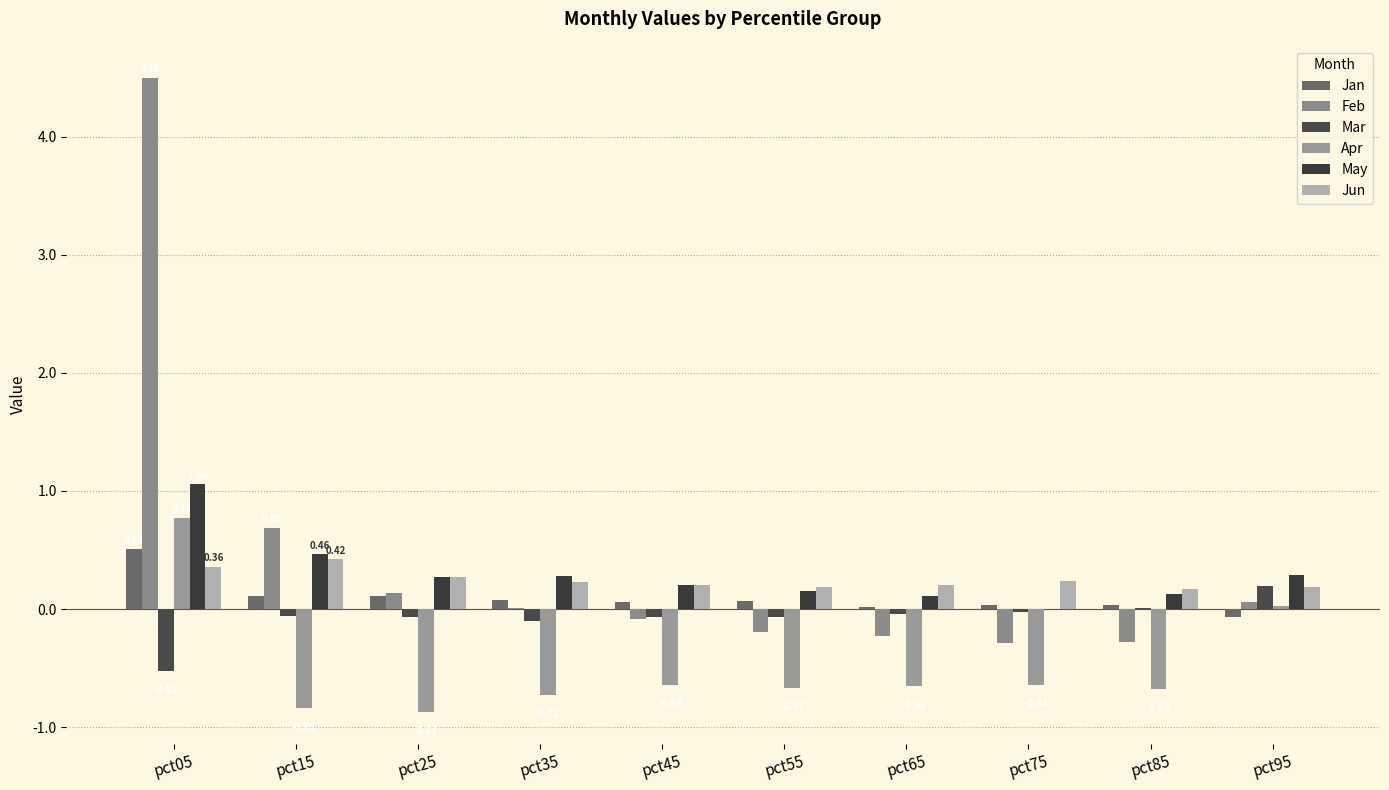

How many data points does each series have?

10